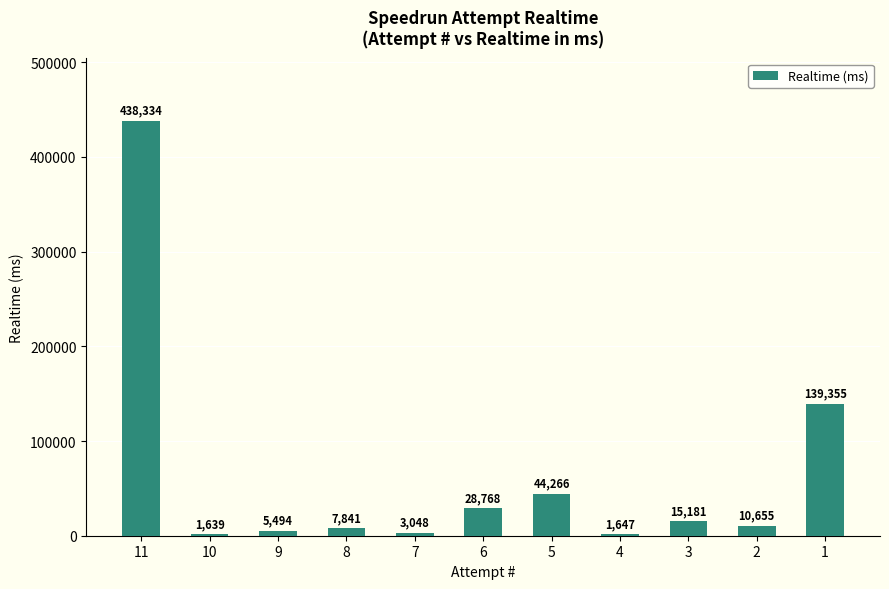

Reading left to right, transcribe all the data shown in this chart.

438334	1639	5494	7841	3048	28768	44266	1647	15181	10655	139355